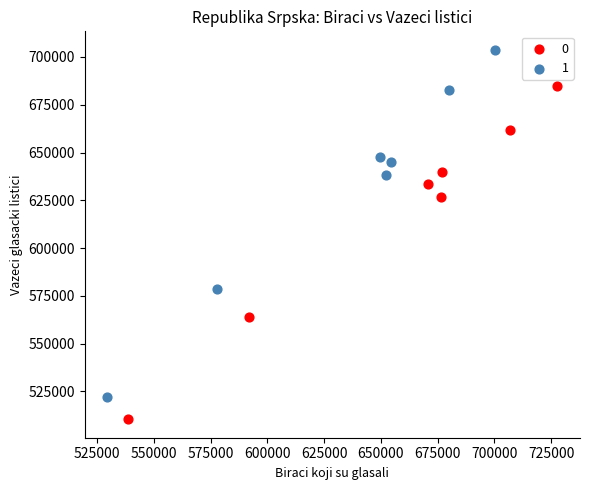

Which series has the largest Y range (max minus min)?

1